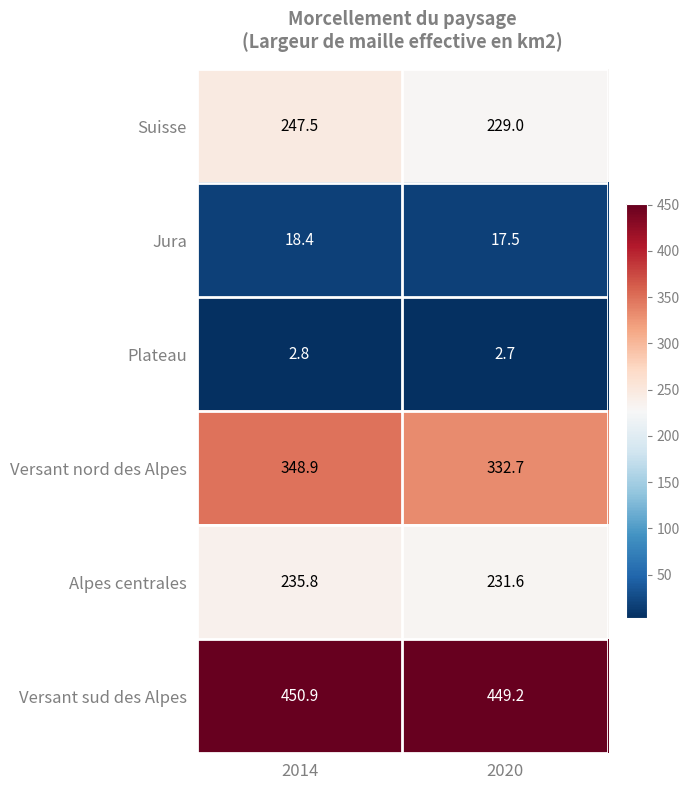

Which series has the largest range (max minus min)?

Suisse